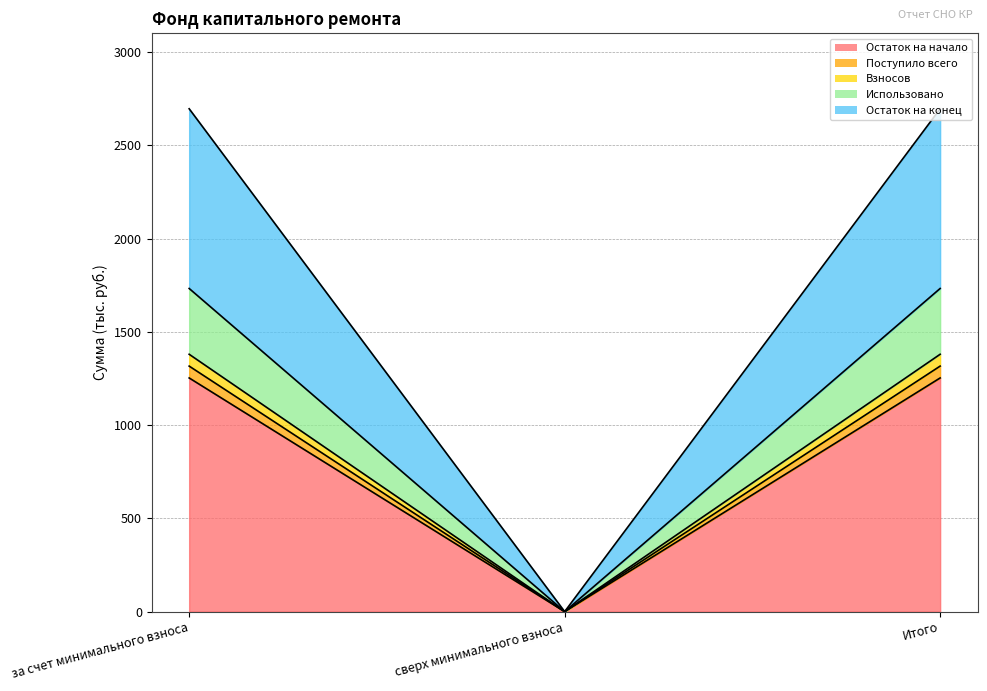

Count the number of data series in this chart.

5